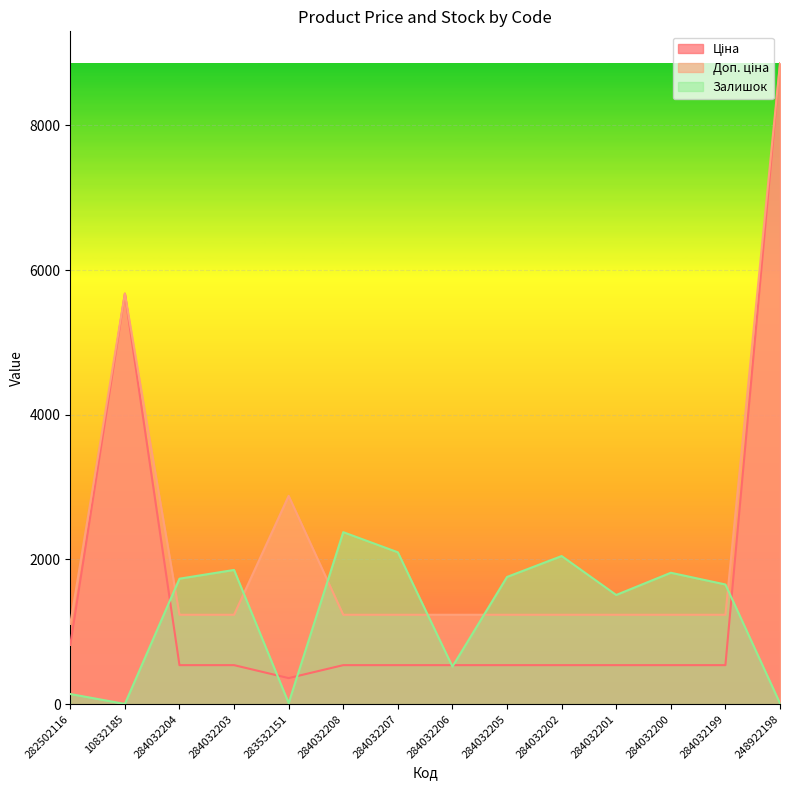

What is the label of the 5th point from the left?

283532151